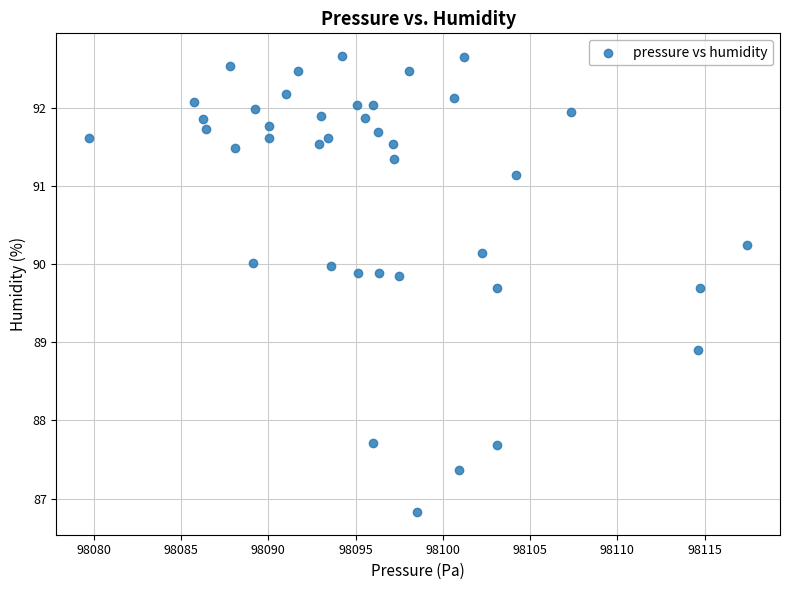

What is the range of X values (max minus min)?

37.7